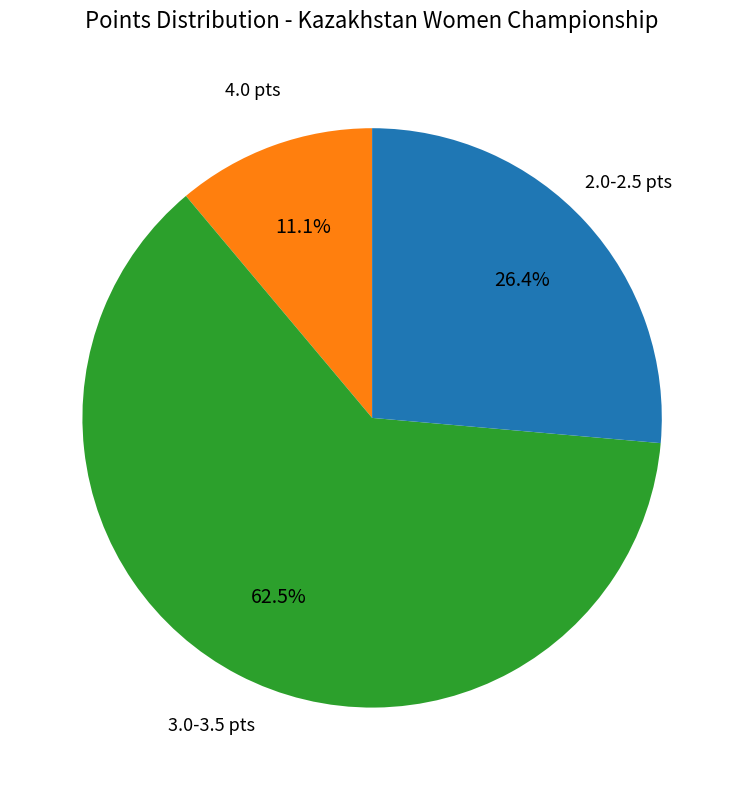

Is there a majority slice in this chart?

Yes